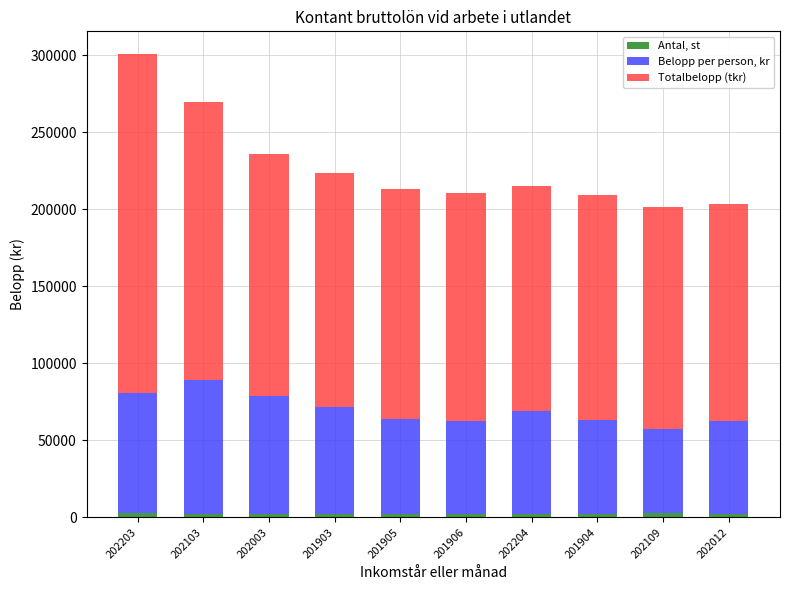

At which category is the sum across all series the highest?

202203